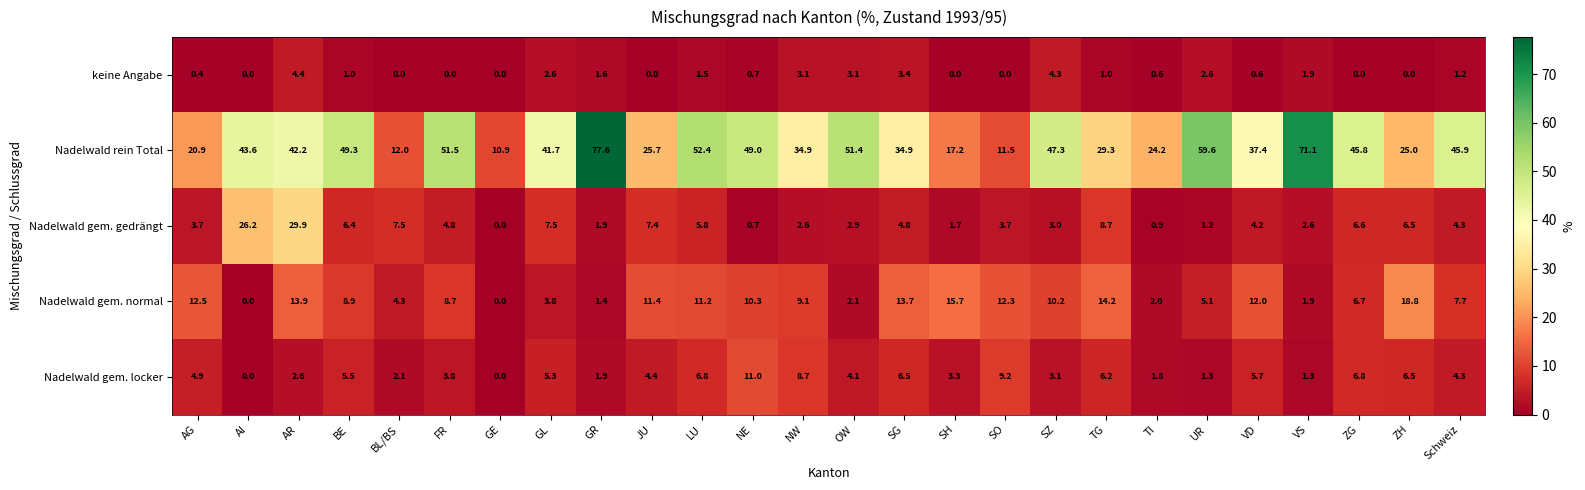

What is the total value across all series at TI?

29.5